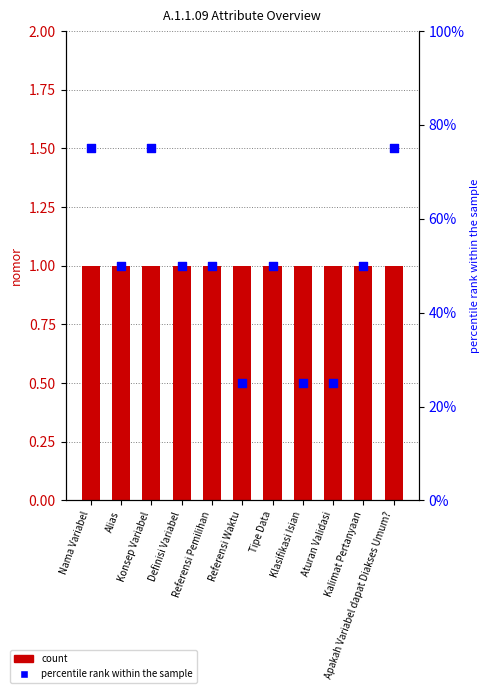

Which series reaches the minimum Y coordinate?

nomor